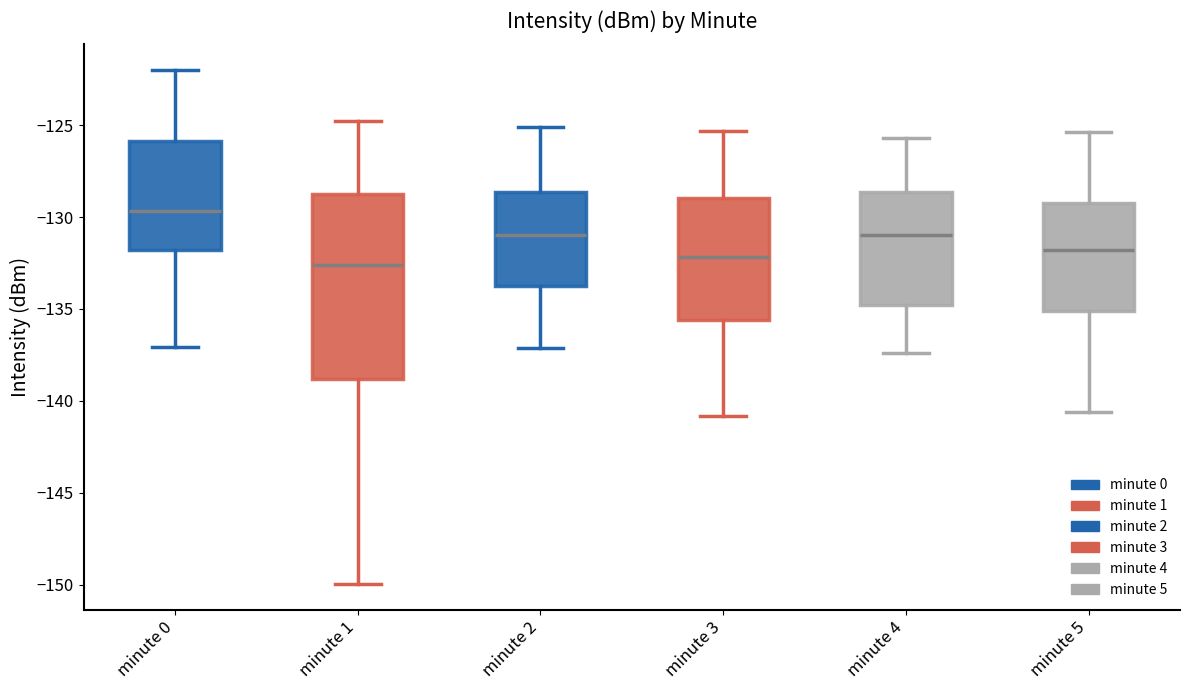

Reading left to right, transcribe this box plot: for each box, give where its median line is, the range the box spans, and where its two whiskers end, as read against the y-axis. The values are not printed on the chart, so give them approximately, as read against the axis.

minute 0: median -129.5, box -132.0 to -126.0, whiskers -137.0 to -122.0
minute 1: median -132.5, box -139.0 to -128.5, whiskers -150.0 to -125.0
minute 2: median -131.0, box -134.0 to -128.5, whiskers -137.0 to -125.0
minute 3: median -132.0, box -135.5 to -129.0, whiskers -141.0 to -125.5
minute 4: median -131.0, box -135.0 to -128.5, whiskers -137.5 to -125.5
minute 5: median -132.0, box -135.0 to -129.0, whiskers -140.5 to -125.5